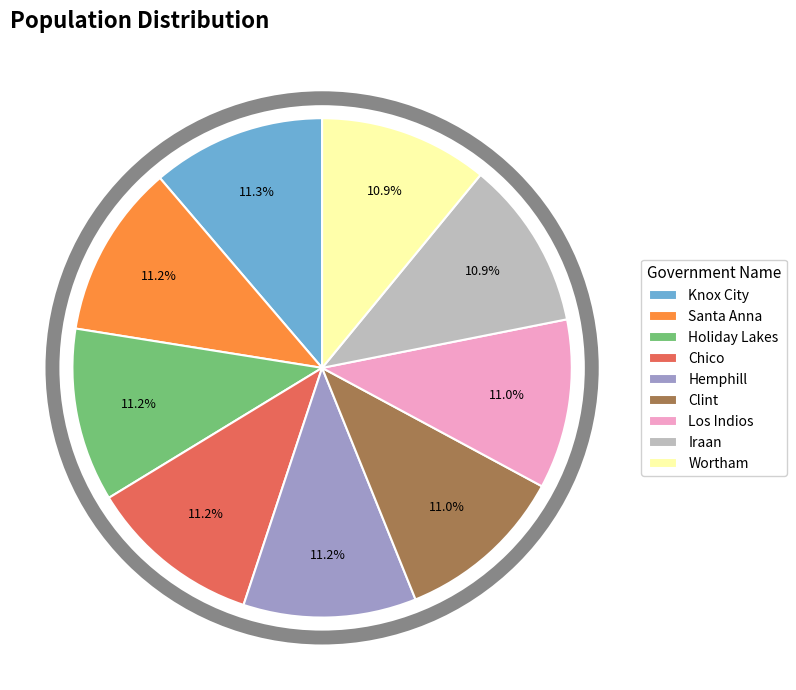

What is the ratio of the value at Knox City to the value at Santa Anna?

1.0